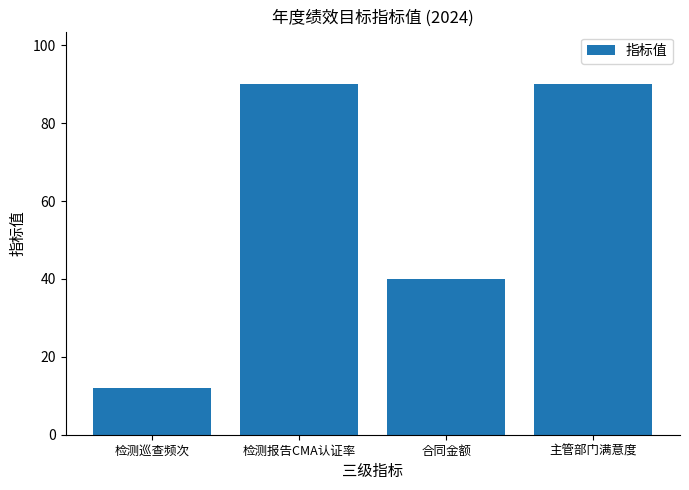

At which category does the chart reach its minimum across all series?

检测巡查频次